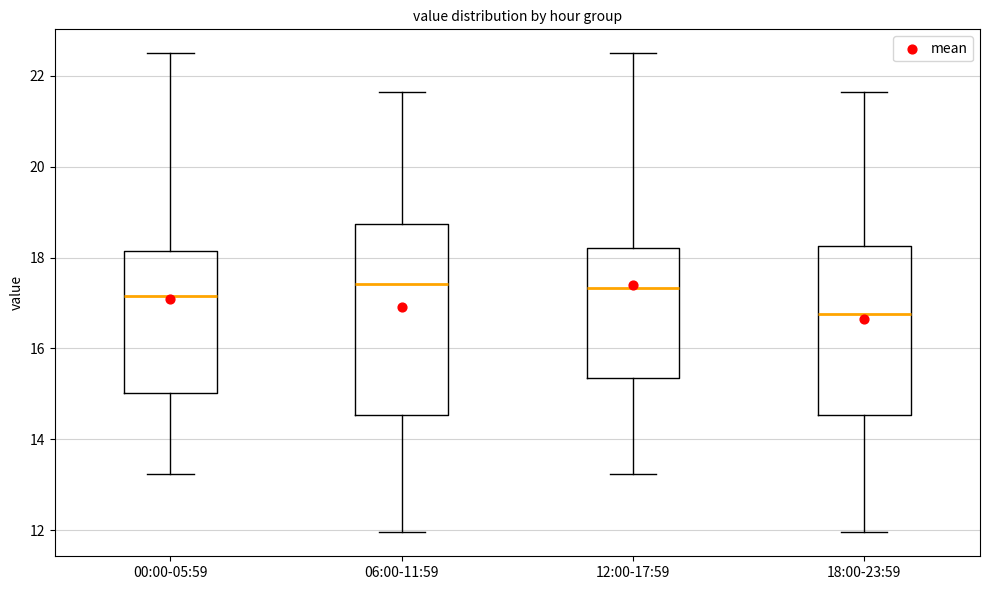

Which box is the tallest, from its lower edge to its upper edge?

06:00-11:59